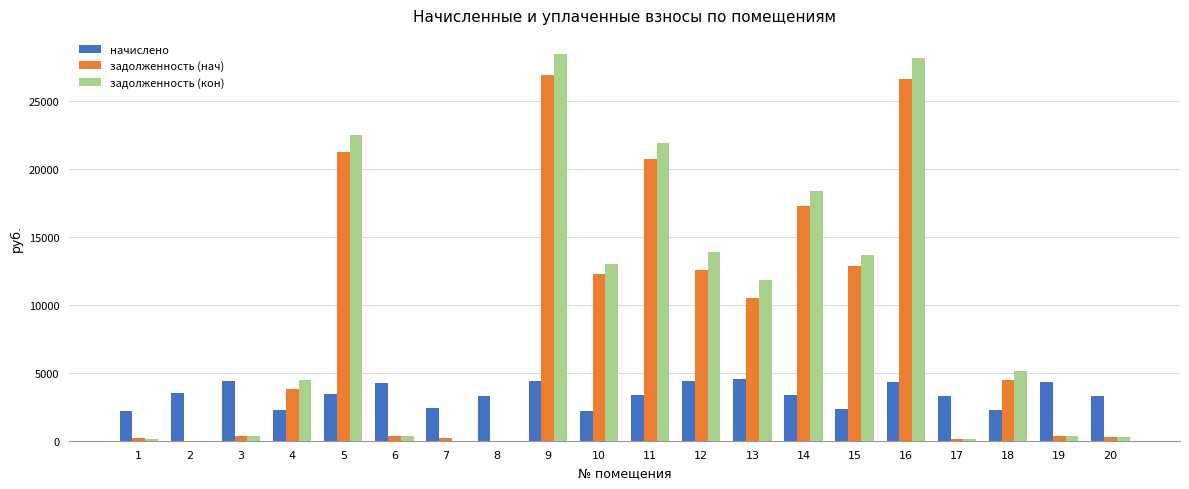

What is the maximum value for начислено?

4528.3